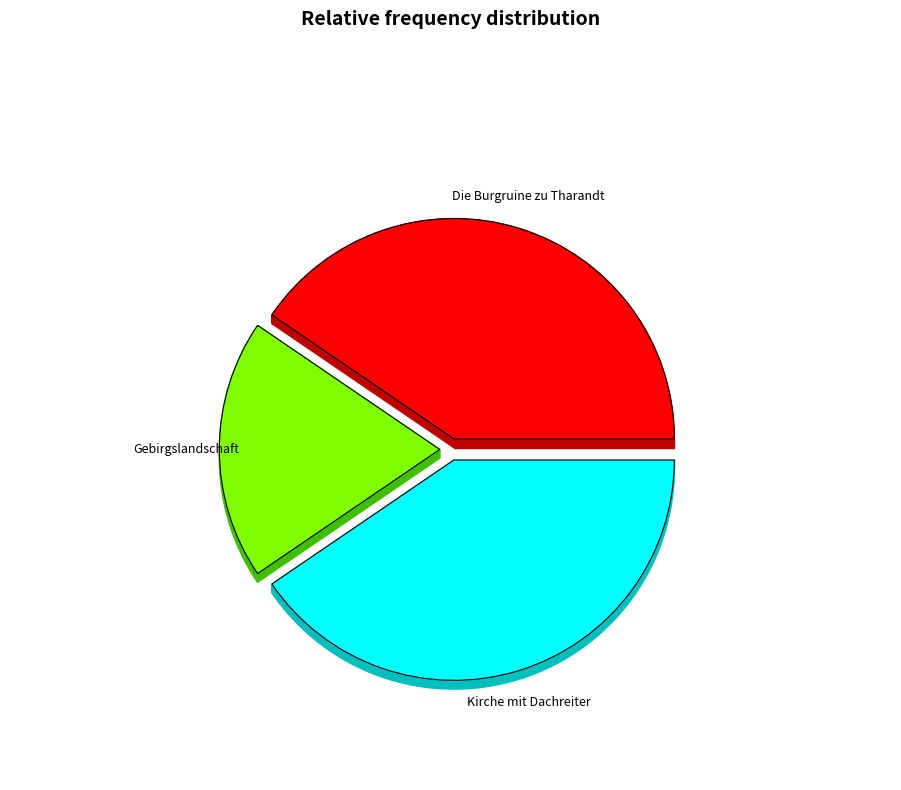

How many slices are in this pie chart?

3